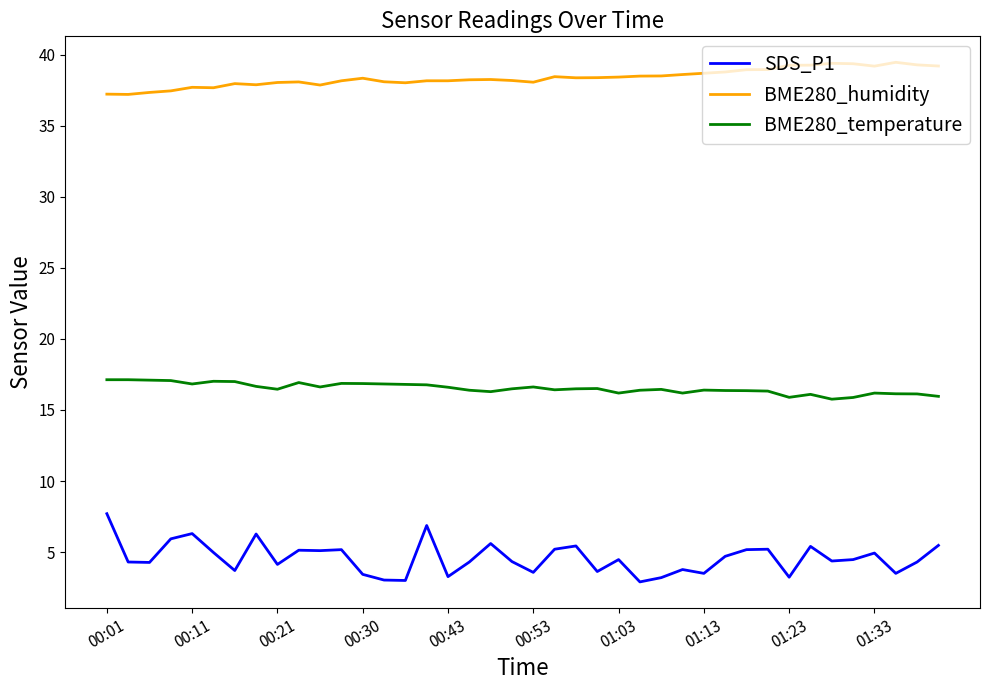

List the series in order of their peak value, highest first.

BME280_humidity, BME280_temperature, SDS_P1